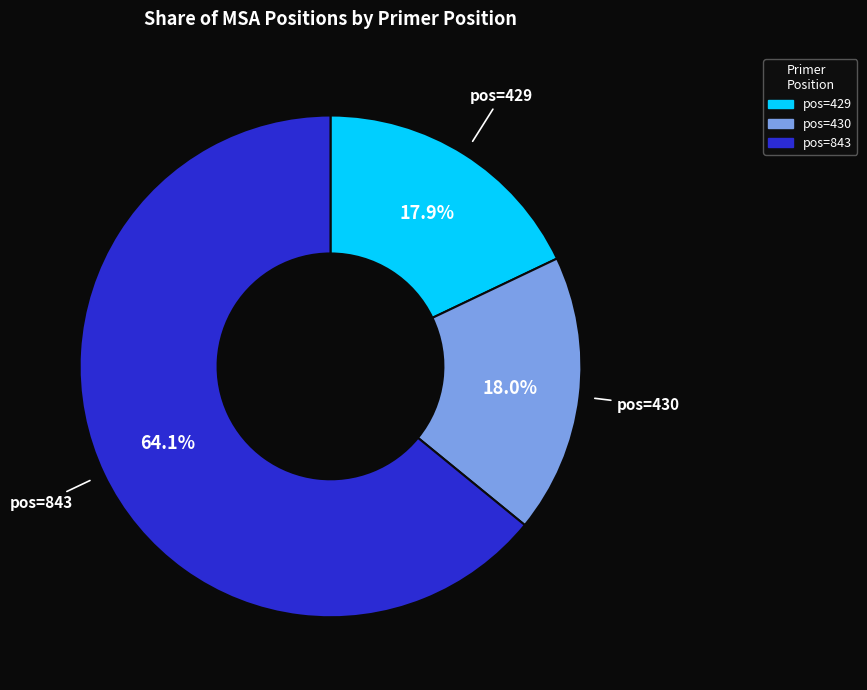

Does any single category account for the majority?

Yes